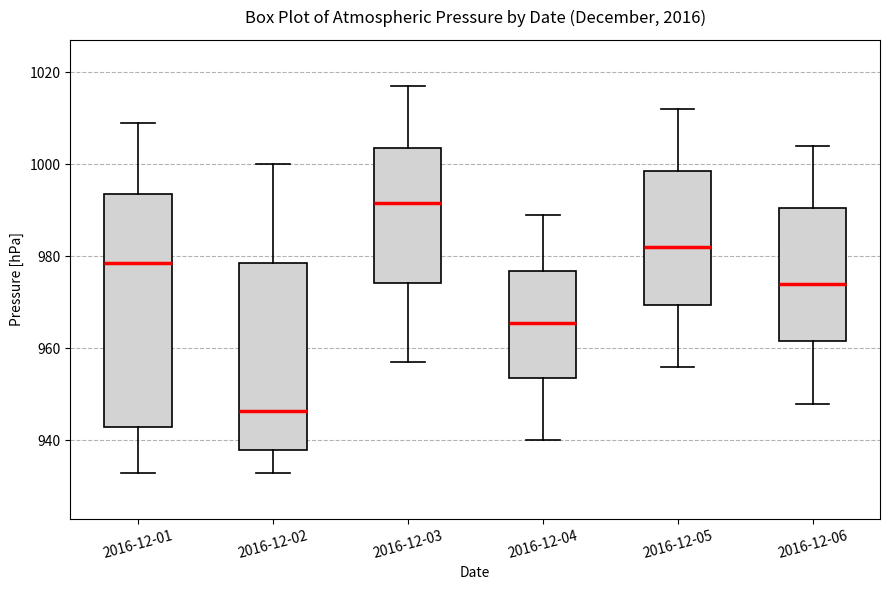

Reading left to right, read every box against the y-axis: the position of its median line, the range the box covers, and the ends of its whiskers. The values are not printed on the chart, so give them approximately, as read against the axis.

2016-12-01: median 978, box 944 to 994, whiskers 934 to 1010
2016-12-02: median 946, box 938 to 978, whiskers 934 to 1000
2016-12-03: median 992, box 974 to 1004, whiskers 958 to 1018
2016-12-04: median 966, box 954 to 976, whiskers 940 to 990
2016-12-05: median 982, box 970 to 998, whiskers 956 to 1012
2016-12-06: median 974, box 962 to 990, whiskers 948 to 1004